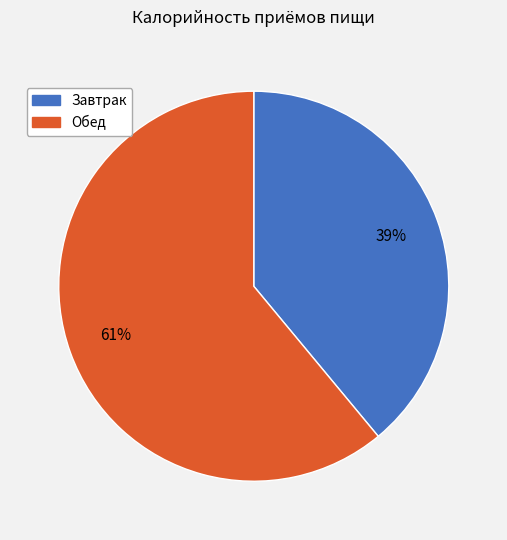

How many segments does this pie chart have?

2